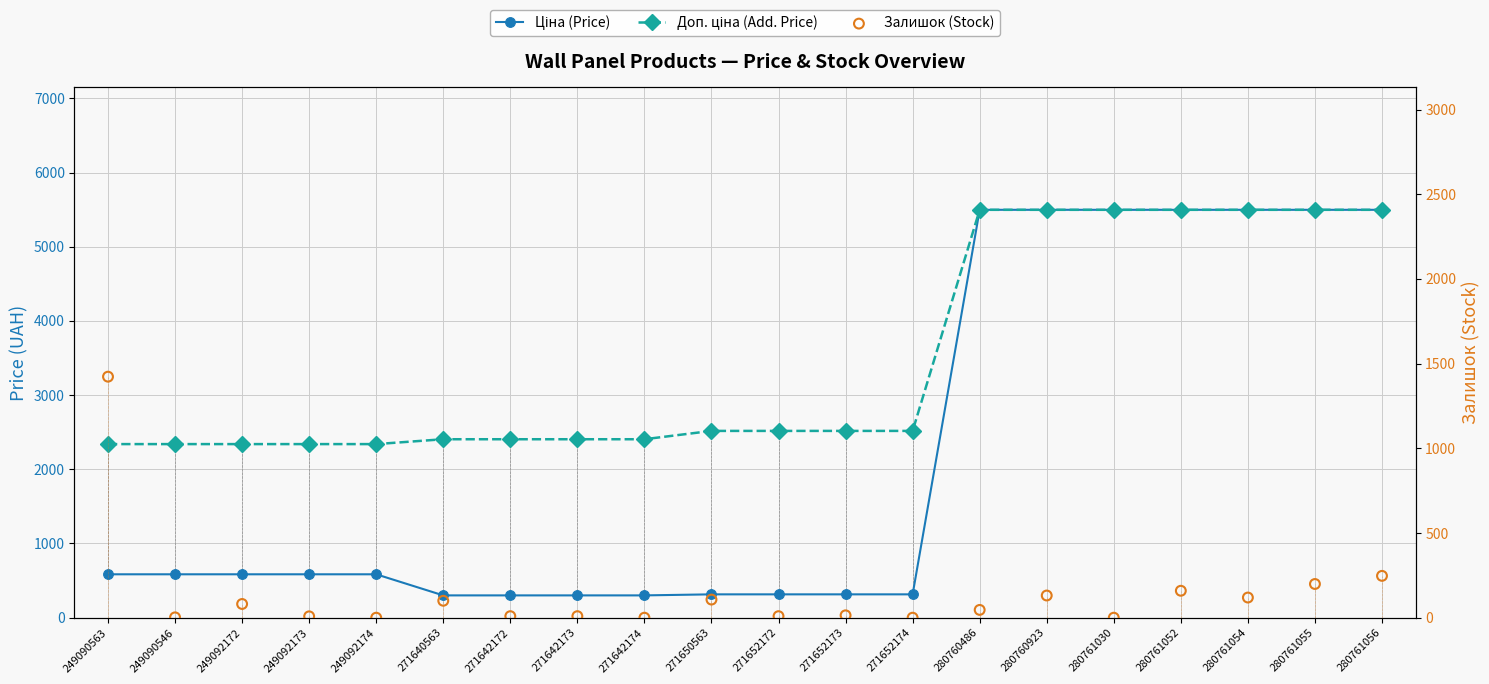

Which series has the widest spread of Y values?

Ціна (Price)